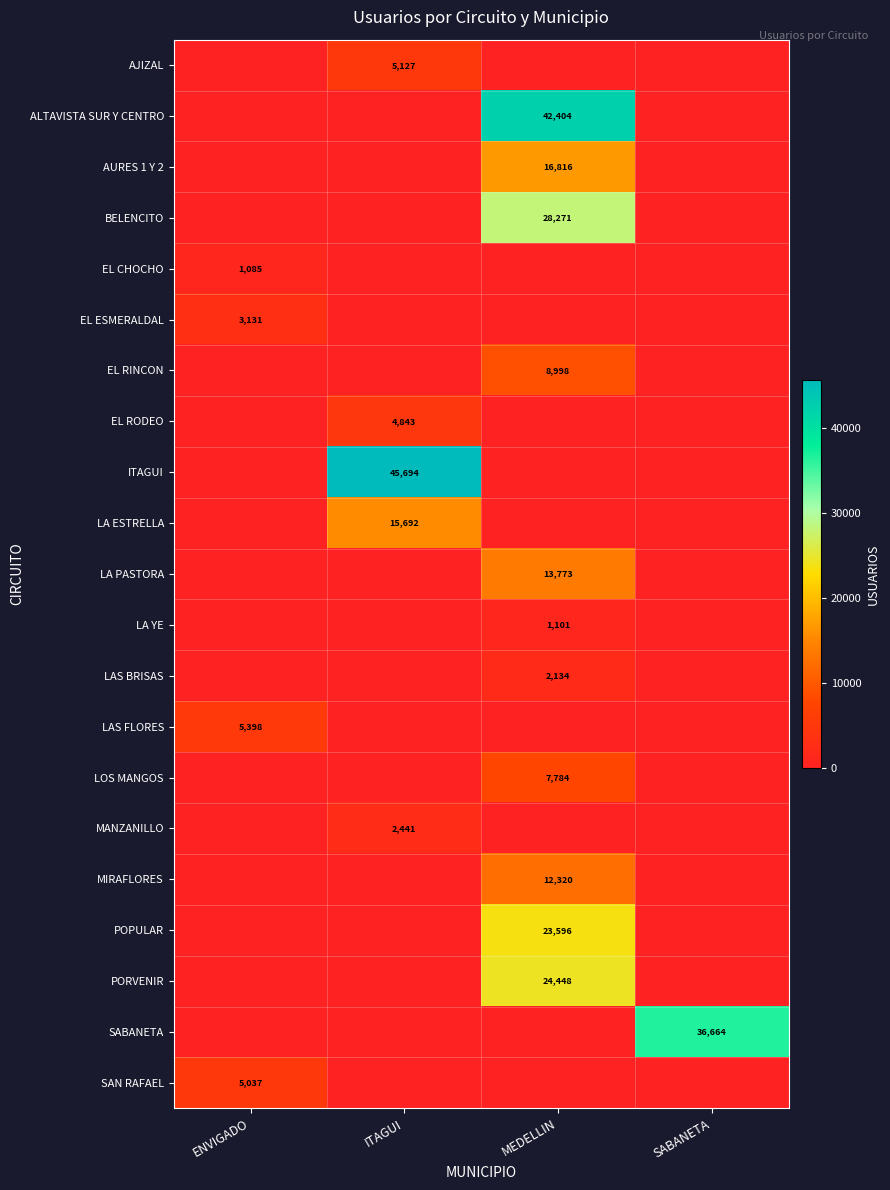

What is the spread (max minus min) of values at ENVIGADO?

5398